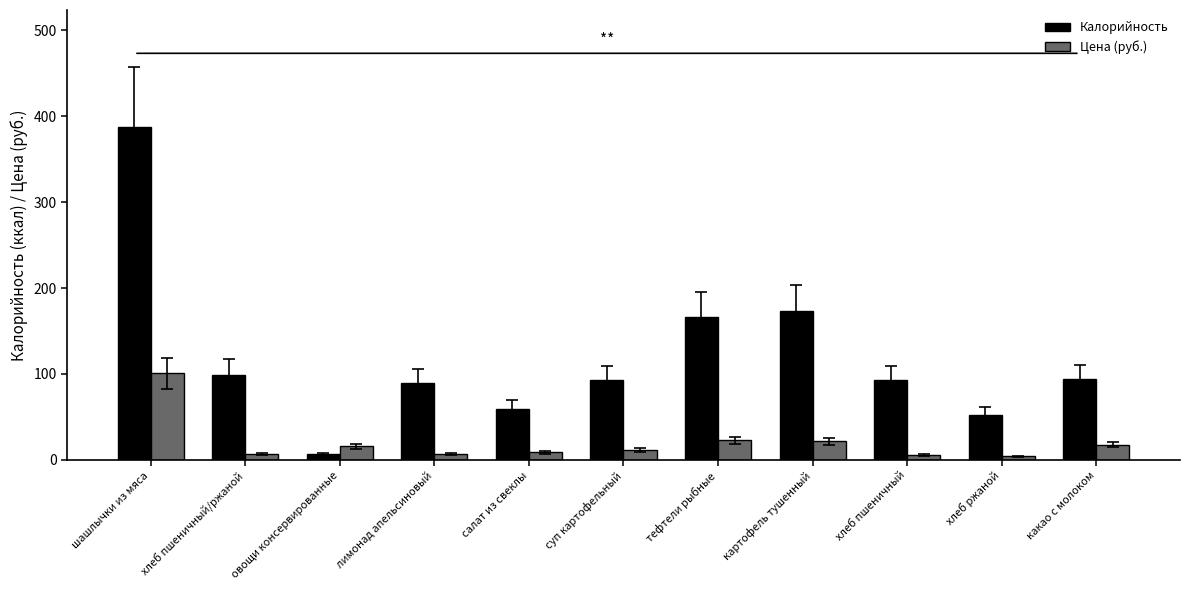

At which label does Цена (руб.) reach its peak?

шашлычки из мяса